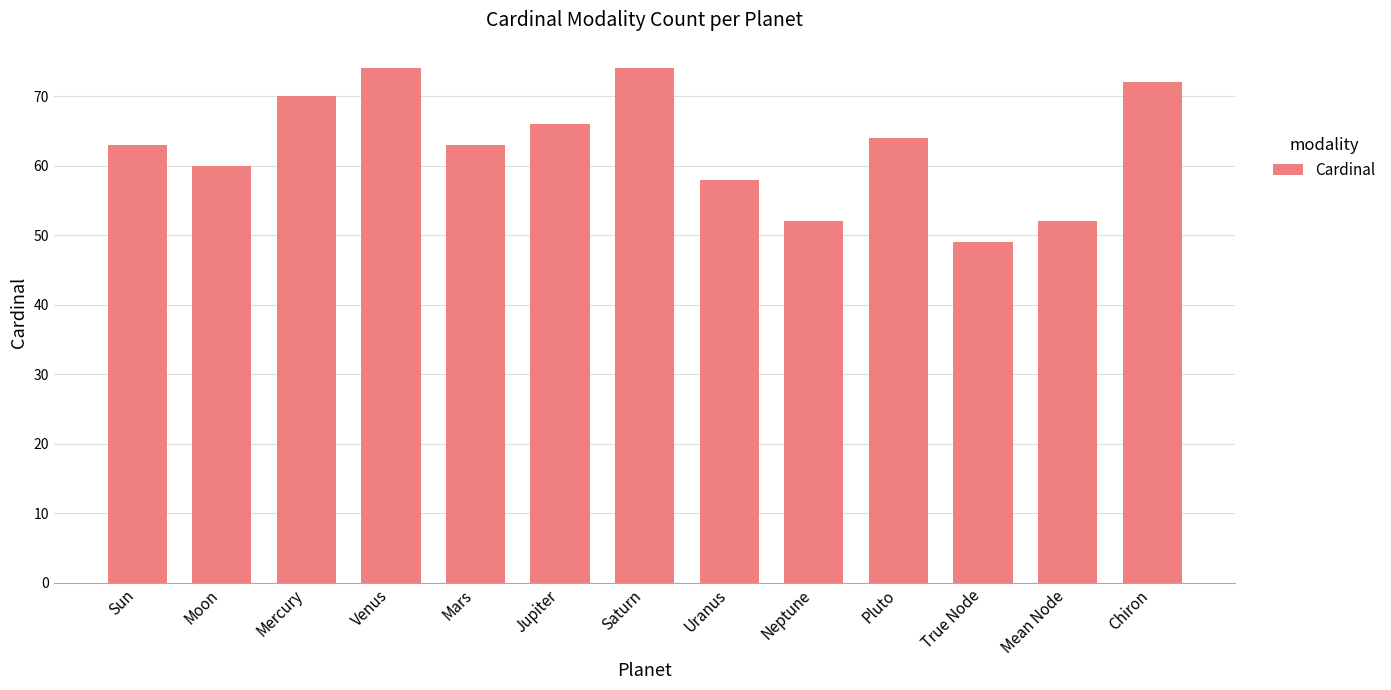

What is the difference between the second highest and second lowest values?

22